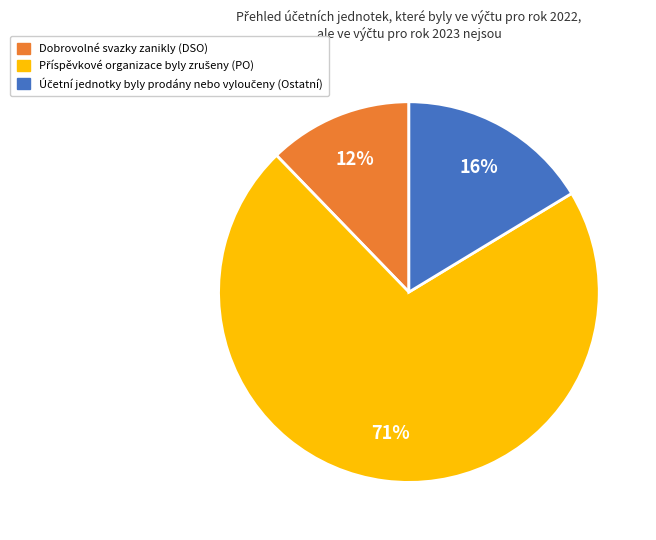

Is there a majority slice in this chart?

Yes